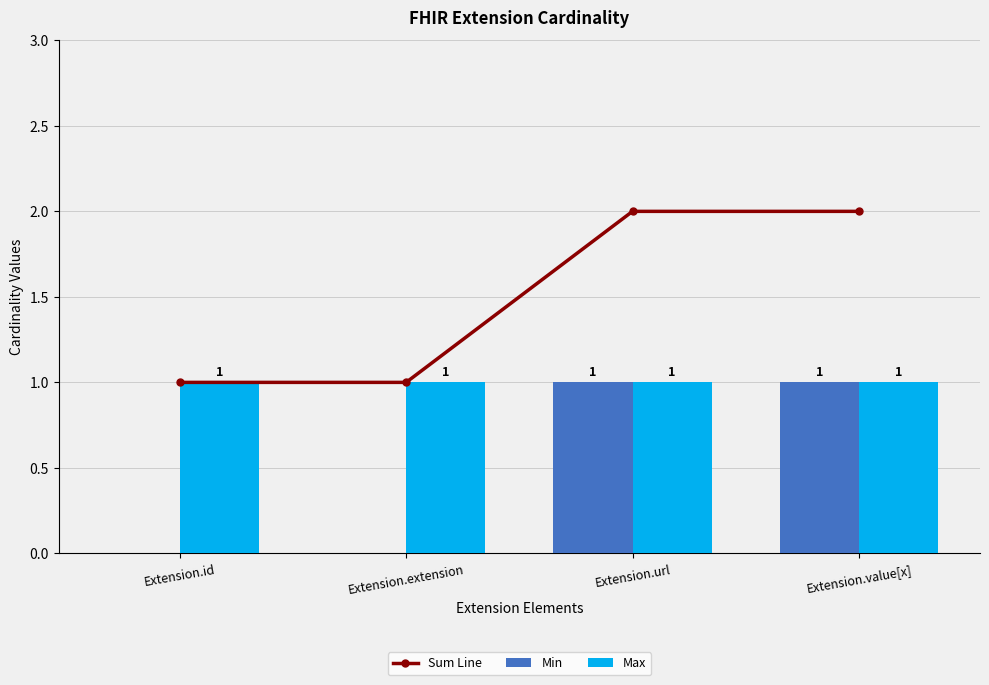

Are the bars horizontal?

No